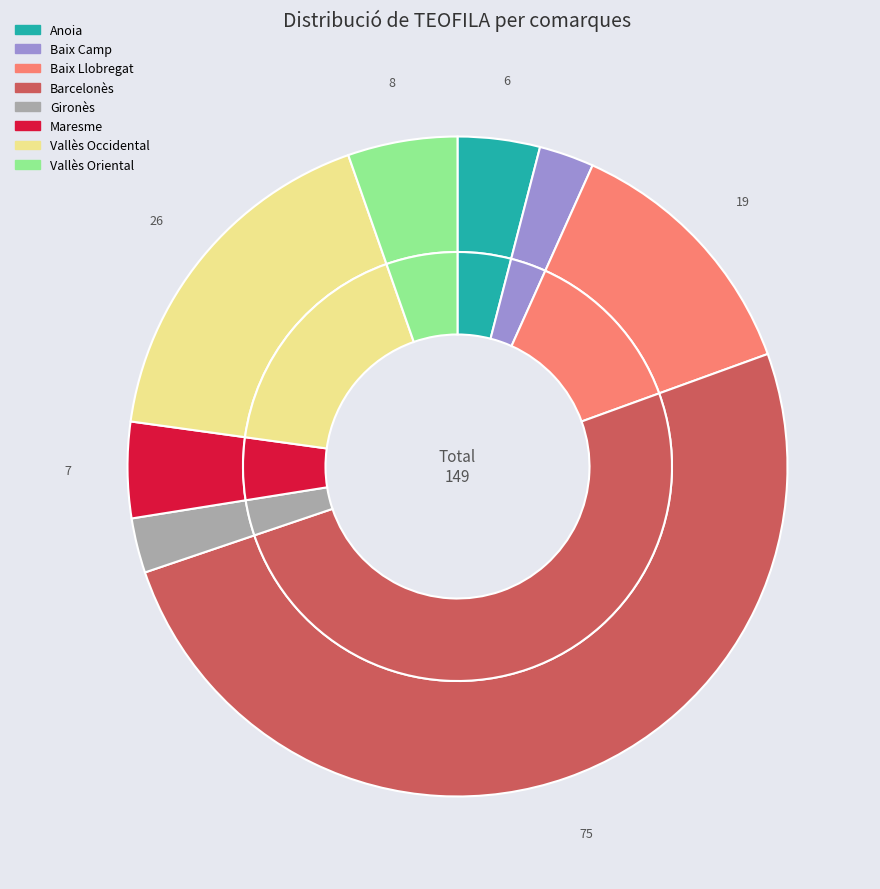

What is the smallest slice in the pie chart?

Baix Camp